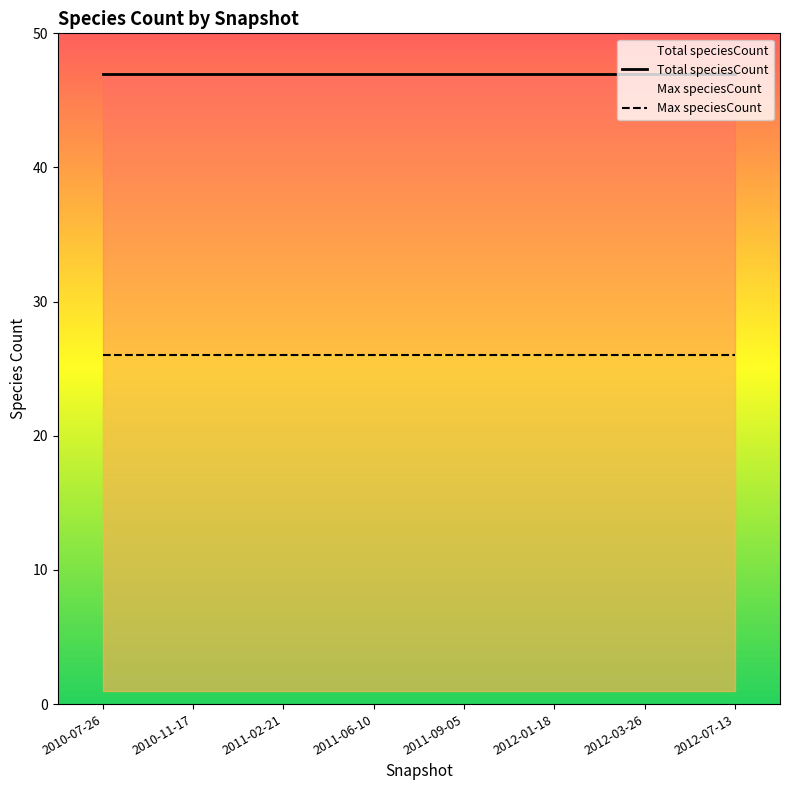

True or false: Total speciesCount and Max speciesCount intersect in this chart.

False